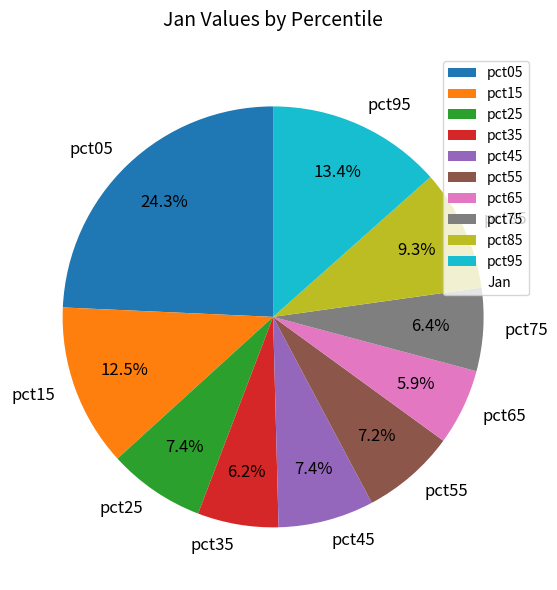

Does any single category account for the majority?

No